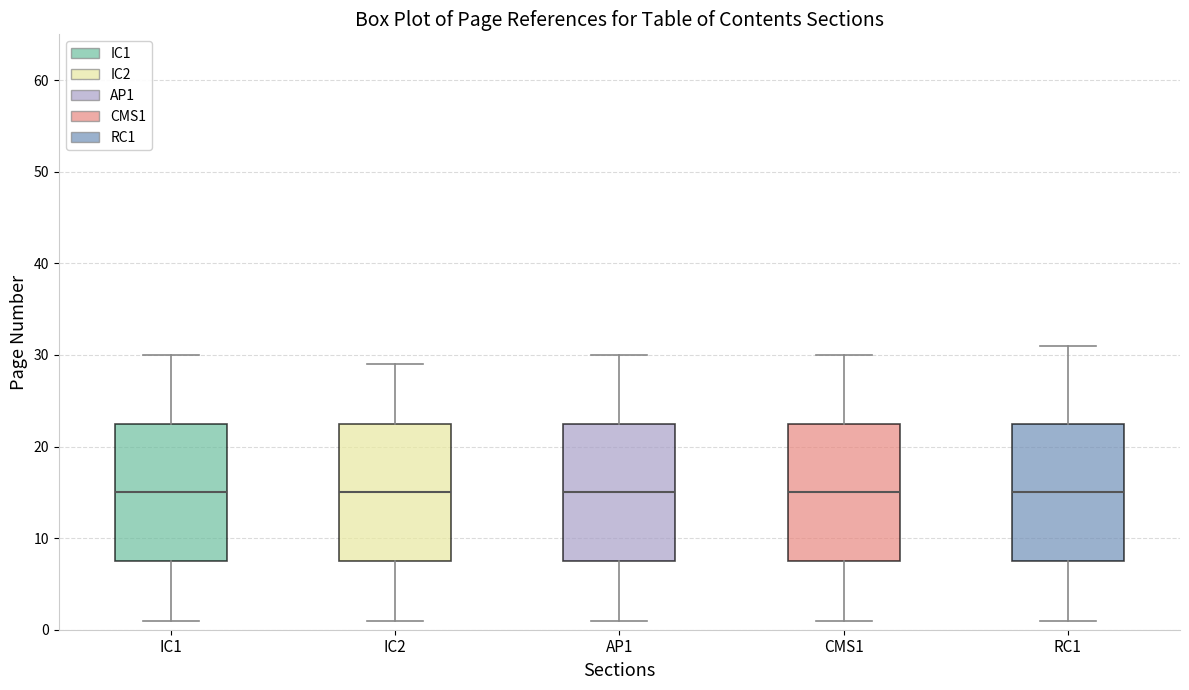

Where does the upper whisker of the box for AP1 end on the y-axis? The values are not printed on the chart, so give them approximately, as read against the axis.

30